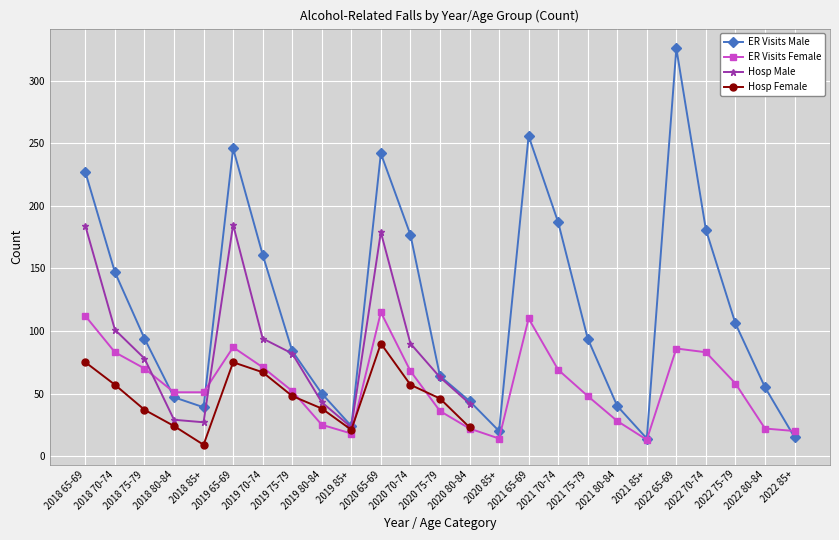

At which label does Hosp Female first exceed 75?

2020 65-69